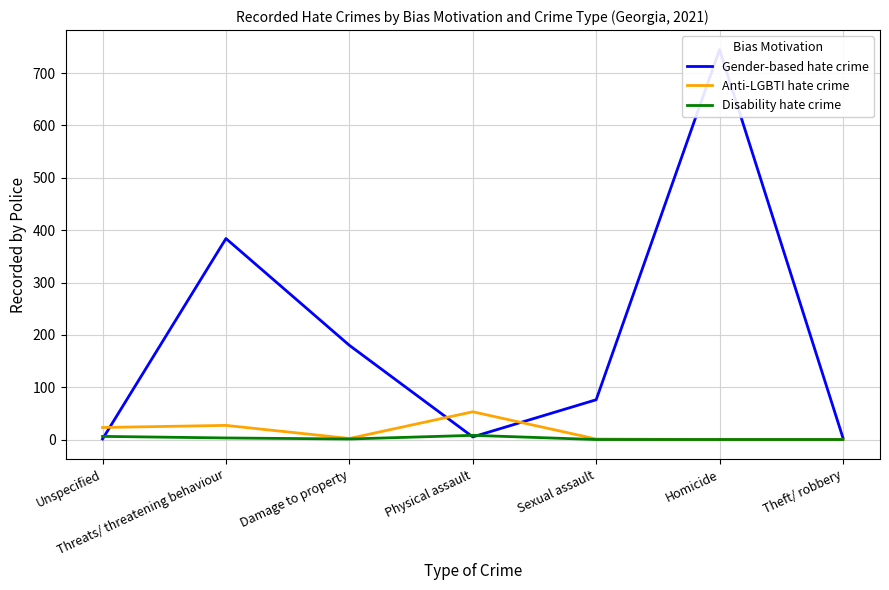

At which label does Gender-based hate crime first exceed 76?

Threats/ threatening behaviour